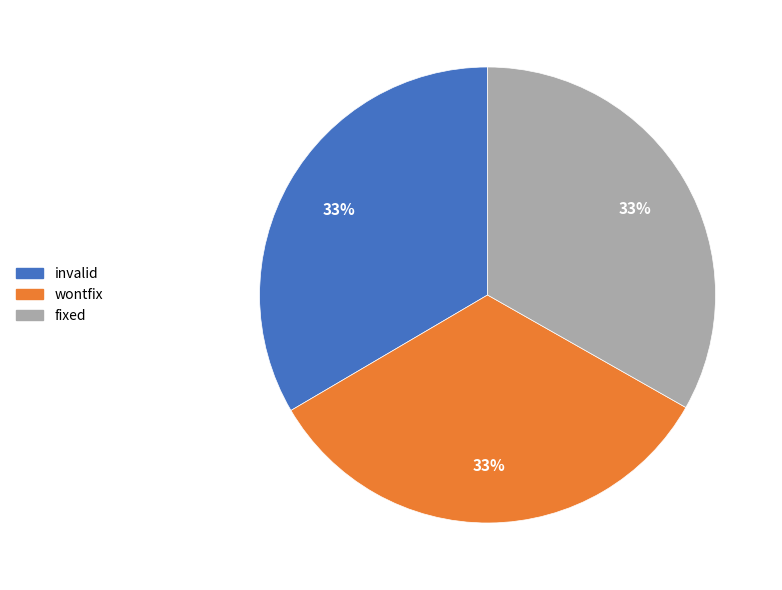

Does invalid represent more than half of the total?

No